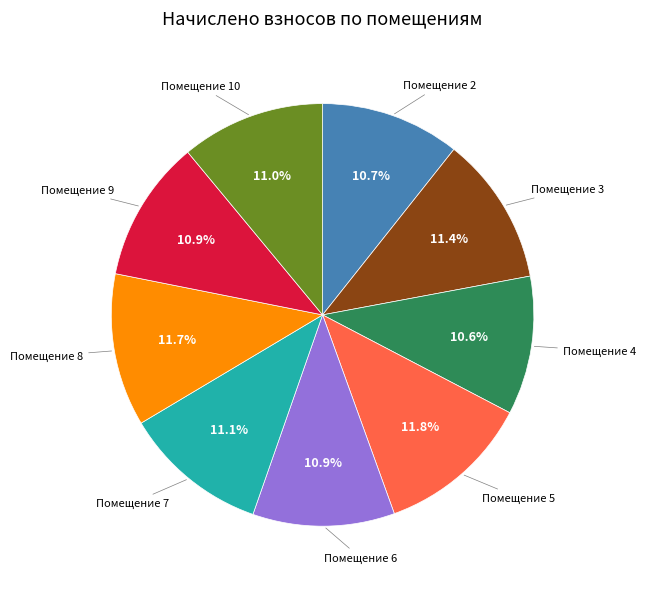

Combined, do Помещение 5 and Помещение 4 account for over 50%?

No